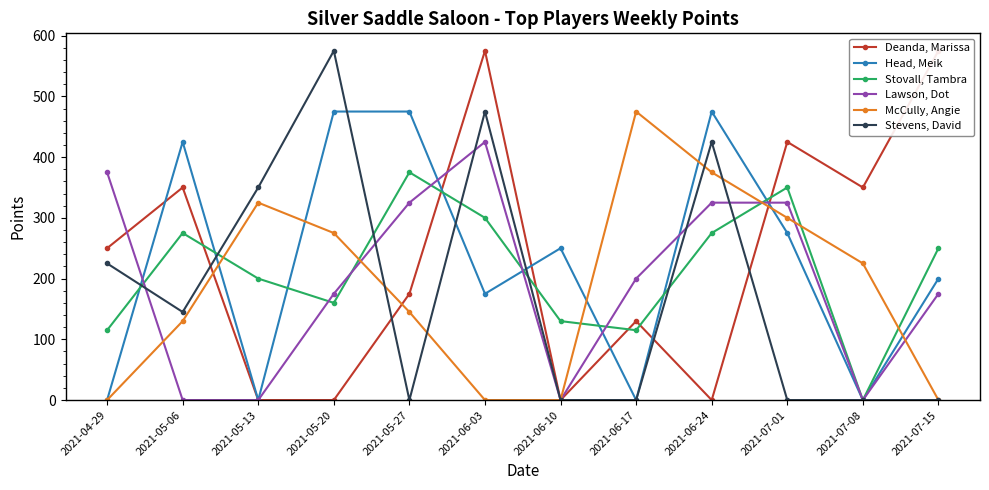

Reading right to left, list all the values displayed in this chart.

Deanda, Marissa: 575	350	425	0	130	0	575	175	0	0	350	250
Head, Meik: 200	0	275	475	0	250	175	475	475	0	425	0
Stovall, Tambra: 250	0	350	275	115	130	300	375	160	200	275	115
Lawson, Dot: 175	0	325	325	200	0	425	325	175	0	0	375
McCully, Angie: 0	225	300	375	475	0	0	145	275	325	130	0
Stevens, David: 0	0	0	425	0	0	475	0	575	350	145	225